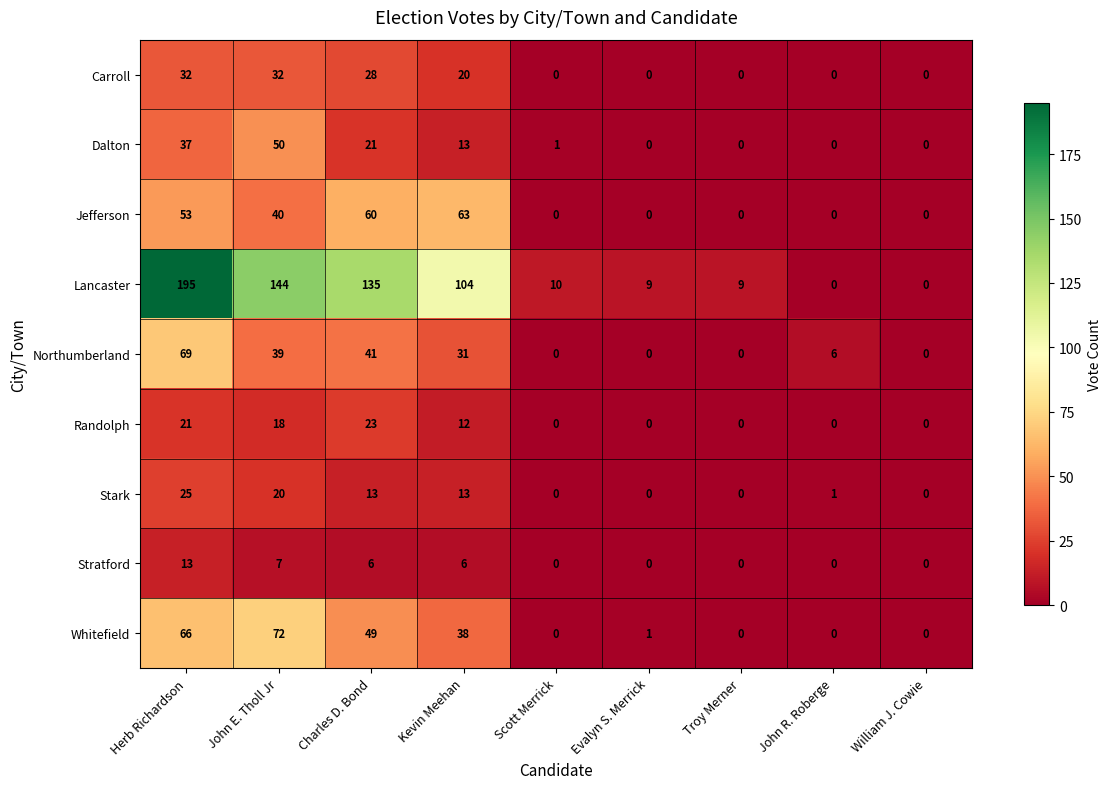

Which series has the largest range (max minus min)?

Lancaster